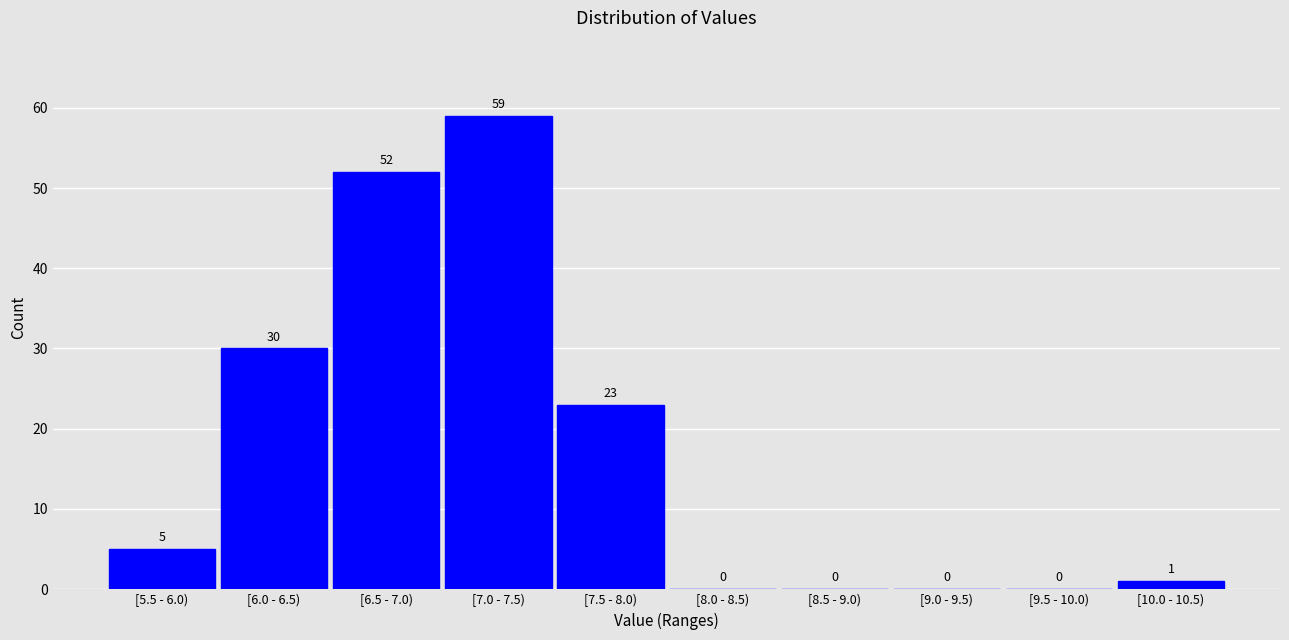

Reading left to right, transcribe all the data shown in this chart.

[5.5 - 6.0)=5	[6.0 - 6.5)=30	[6.5 - 7.0)=52	[7.0 - 7.5)=59	[7.5 - 8.0)=23	[8.0 - 8.5)=0	[8.5 - 9.0)=0	[9.0 - 9.5)=0	[9.5 - 10.0)=0	[10.0 - 10.5)=1